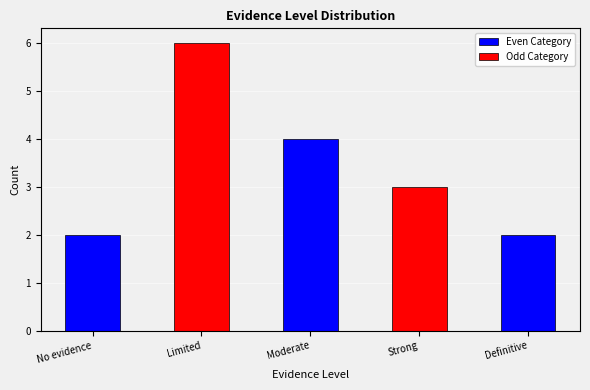

What is the difference between the maximum and minimum values?

4